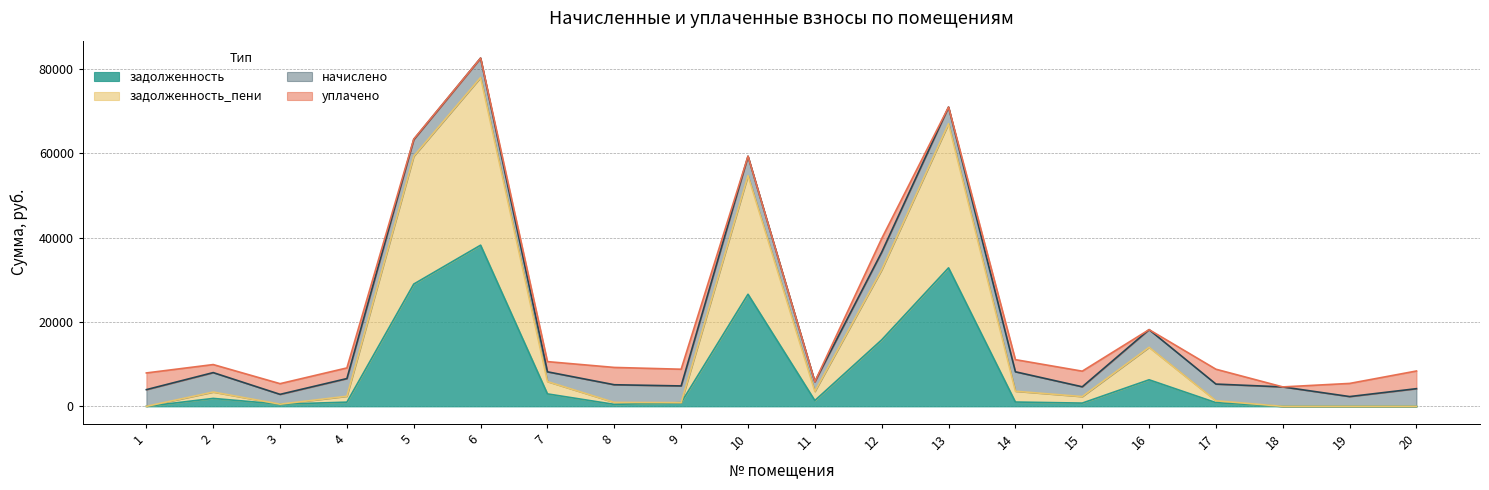

What is the maximum value for задолженность?

38200.3